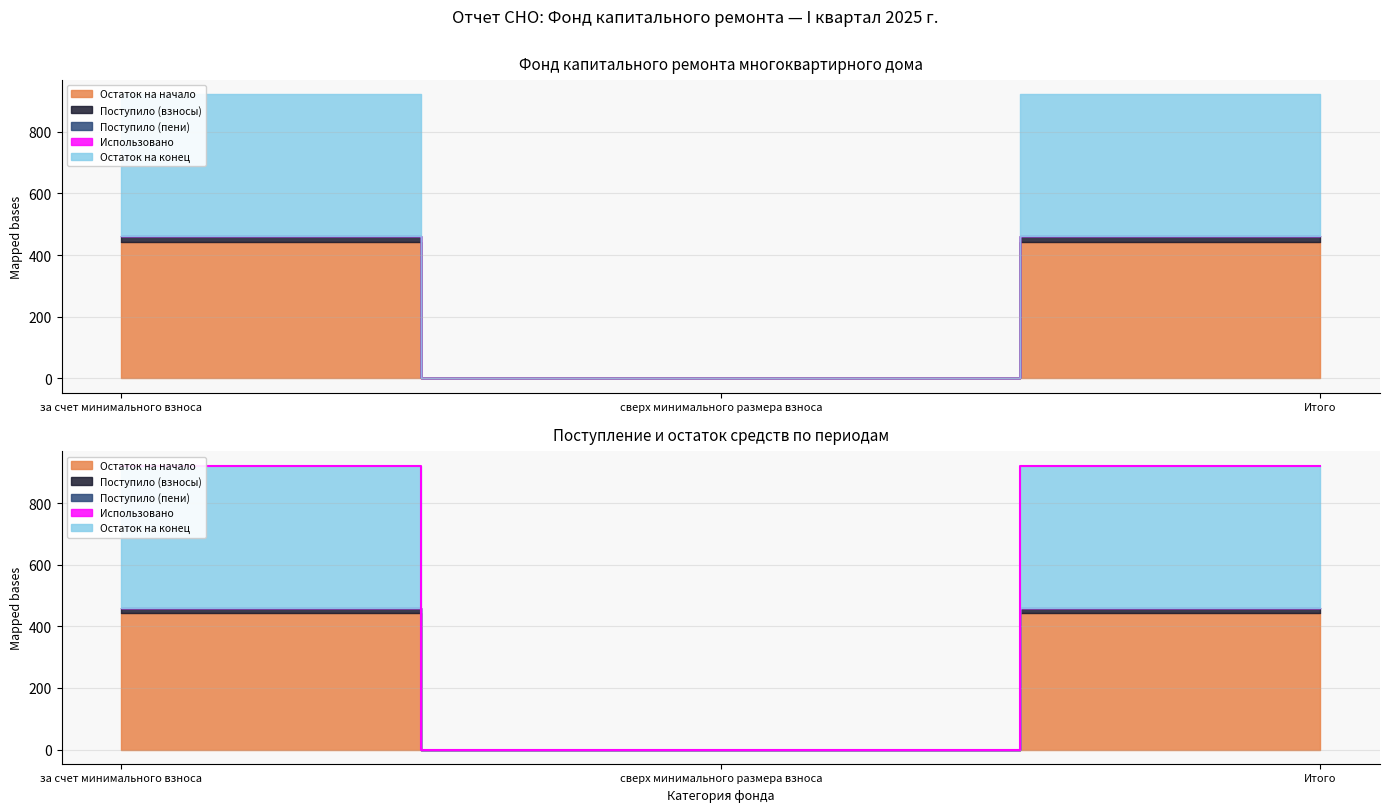

Rank the series by their maximum value, from lowest to highest.

Использовано, Поступило (пени), Поступило (взносы), Остаток на начало, Остаток на конец